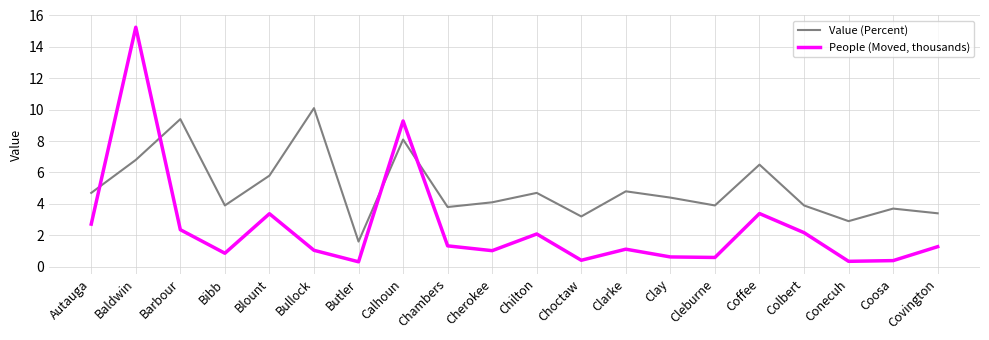

Is the value of People (Moved, thousands) at Baldwin greater than the value of Value (Percent) at Choctaw?

Yes